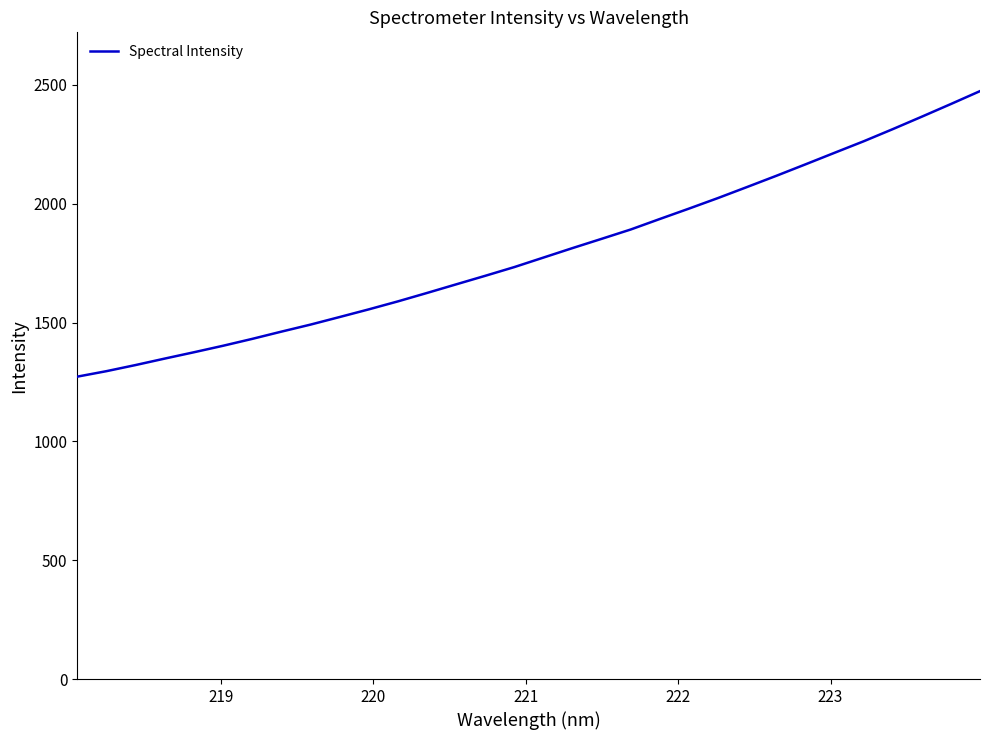

What is the maximum value shown in the chart?

2474.1